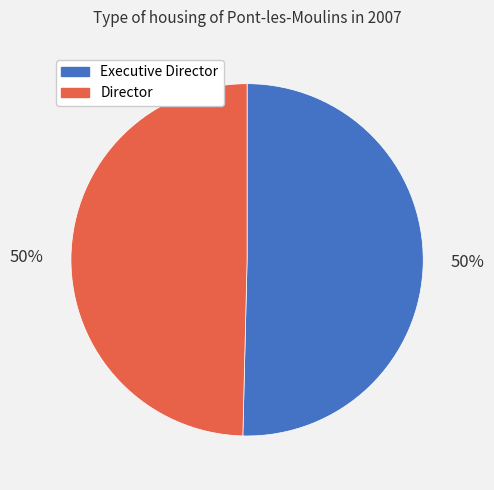

To the nearest percent, what is the average slice percentage?

50%